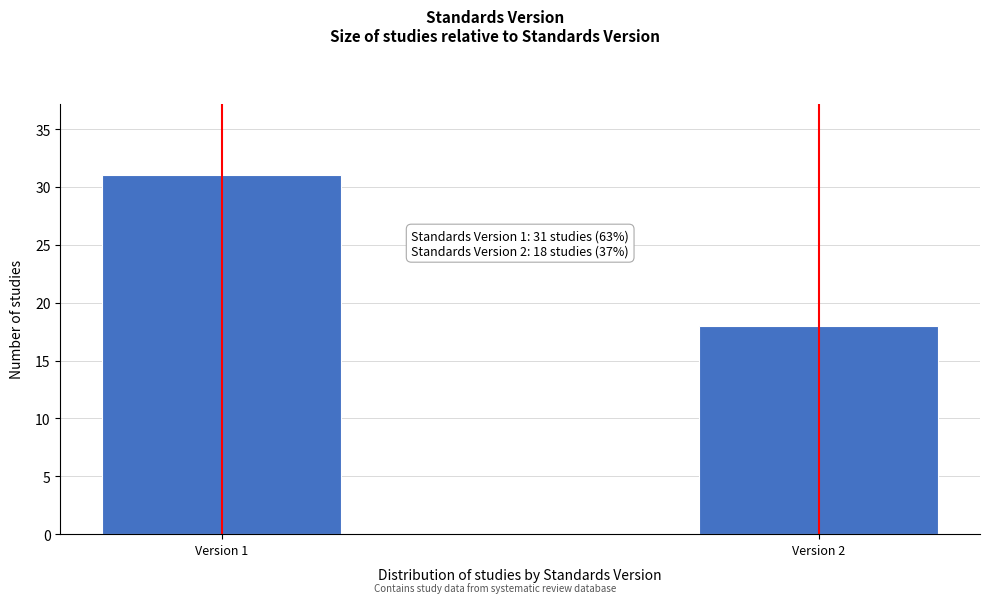

Reading right to left, list all the values displayed in this chart.

18	31